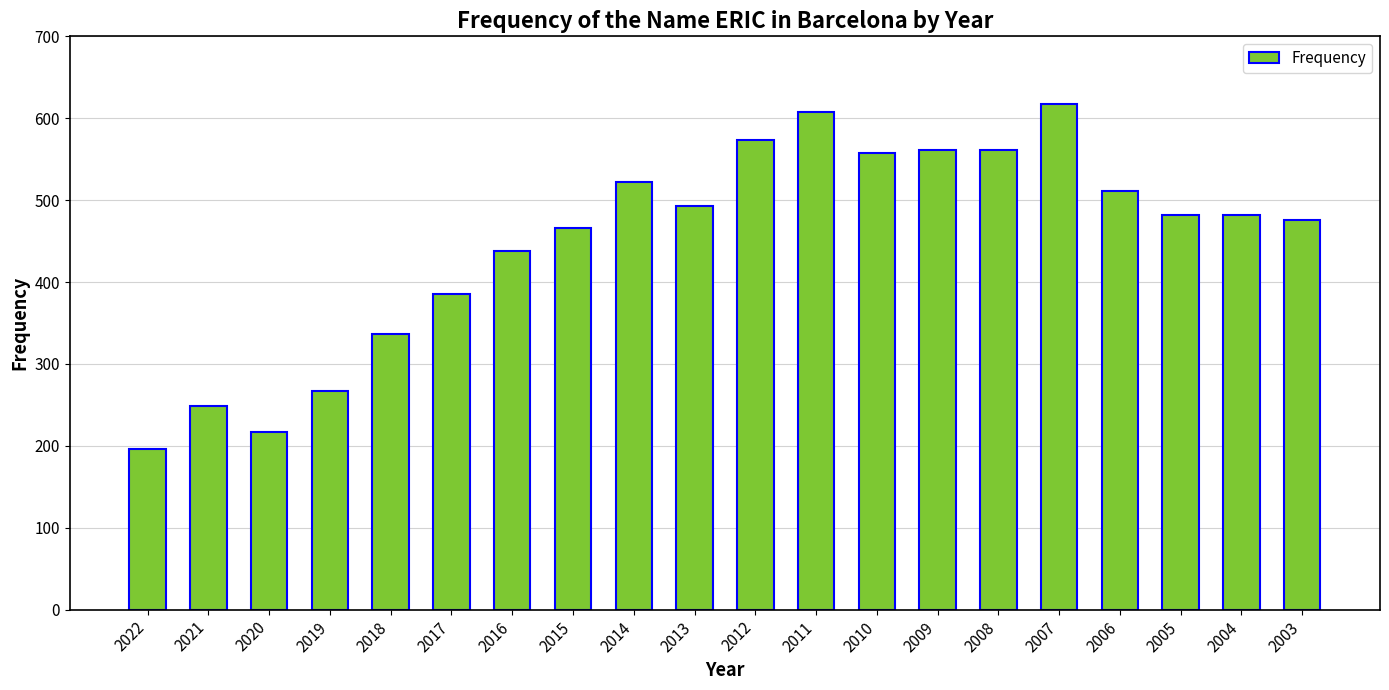

Between 2017 and 2011, which is larger?

2011